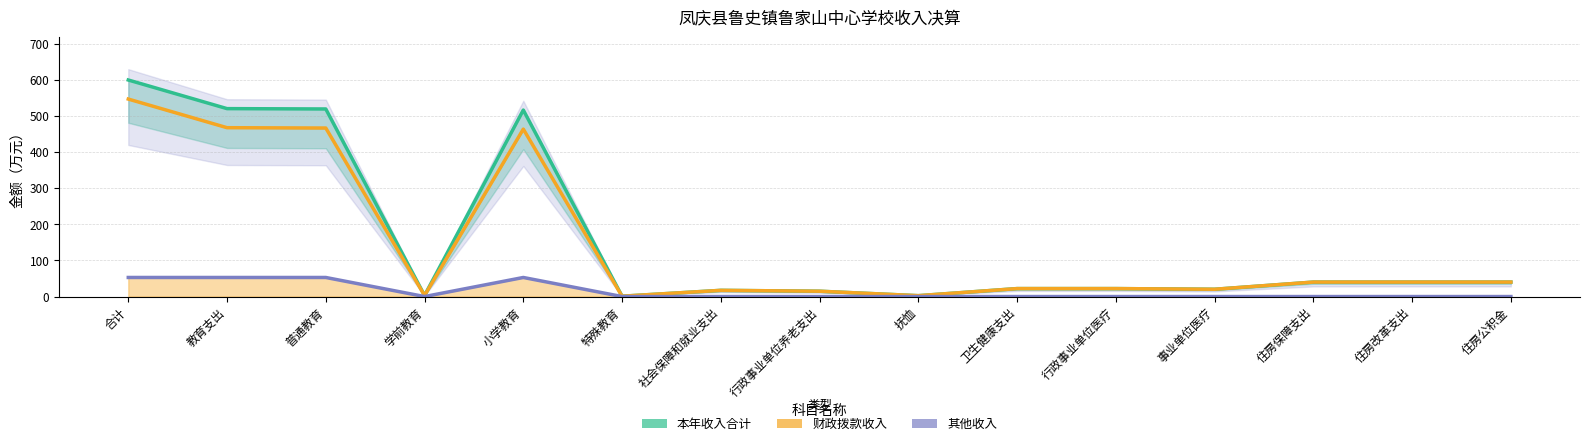

Which series has the largest range (max minus min)?

本年收入合计